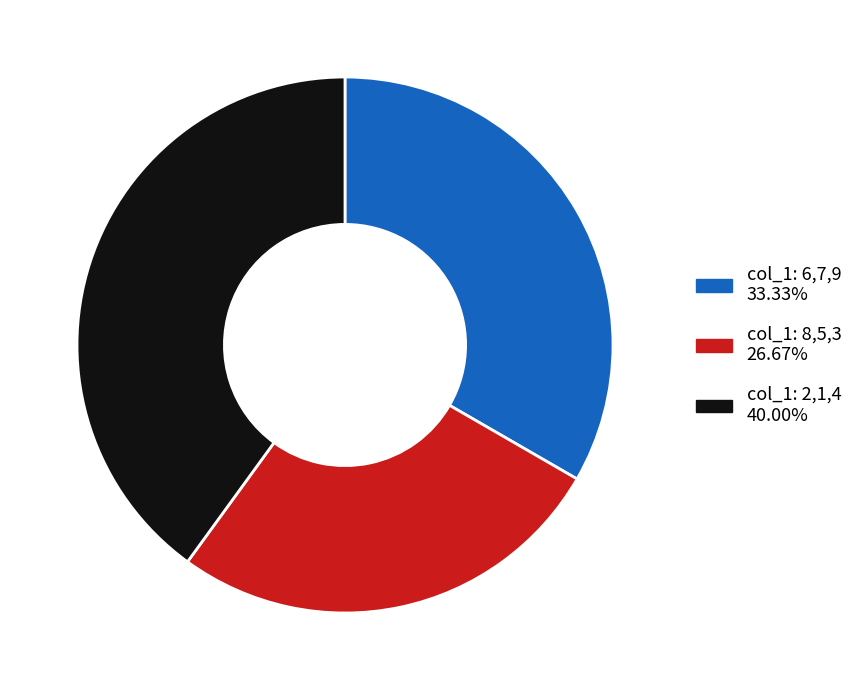

Does any single category account for the majority?

No